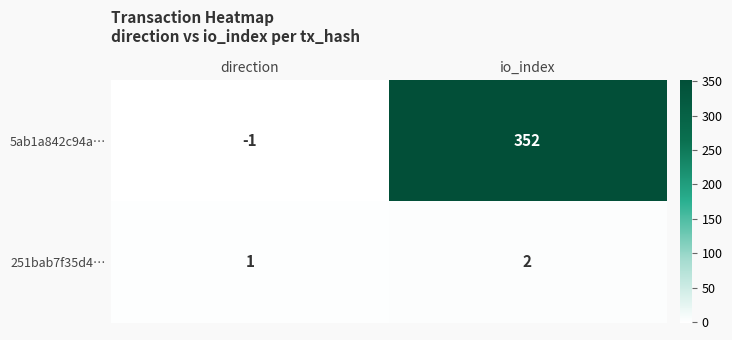

At which category is the sum across all series the highest?

io_index